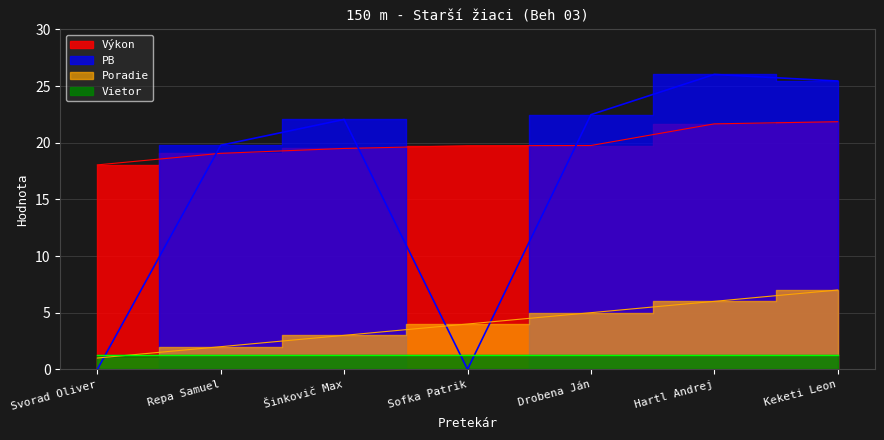

How many data points in Poradie are above 4?

3